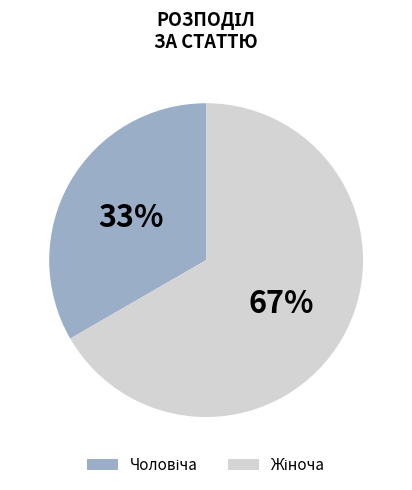

Count the number of slices in the pie.

2